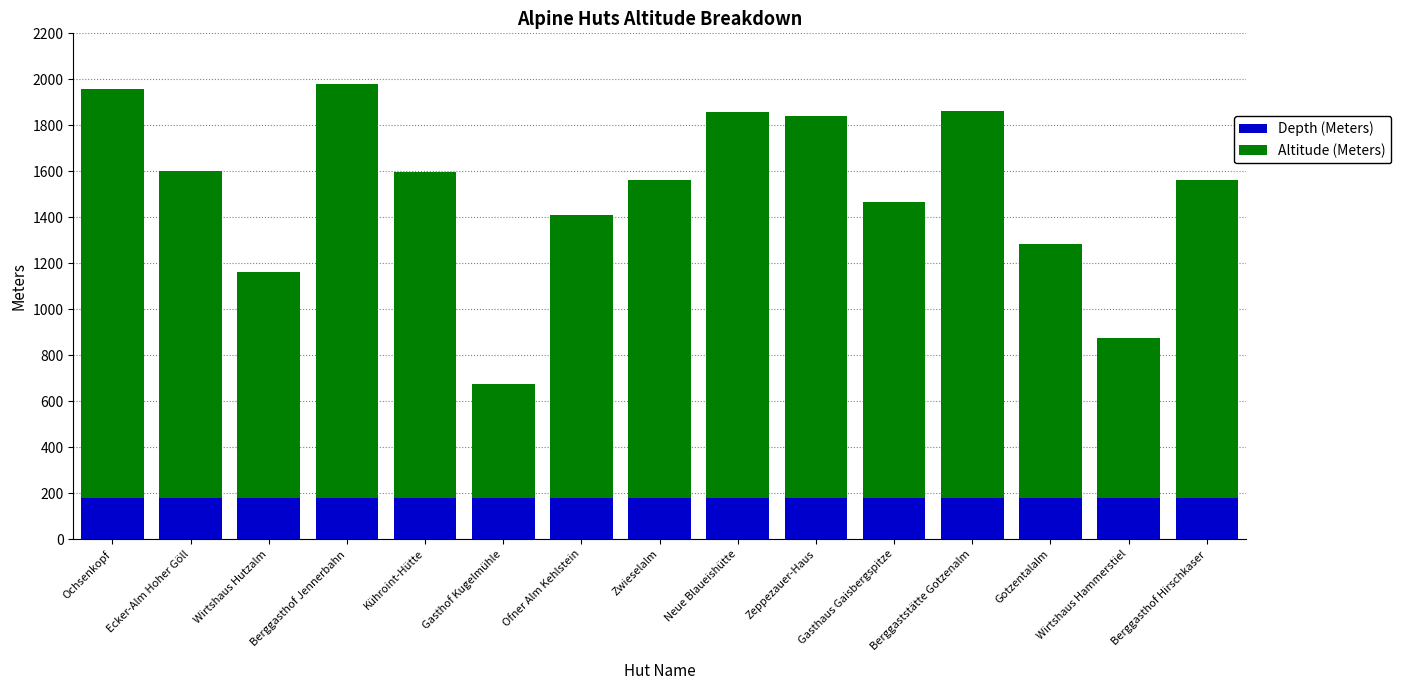

What is the total value across all series at Ochsenkopf?

1958